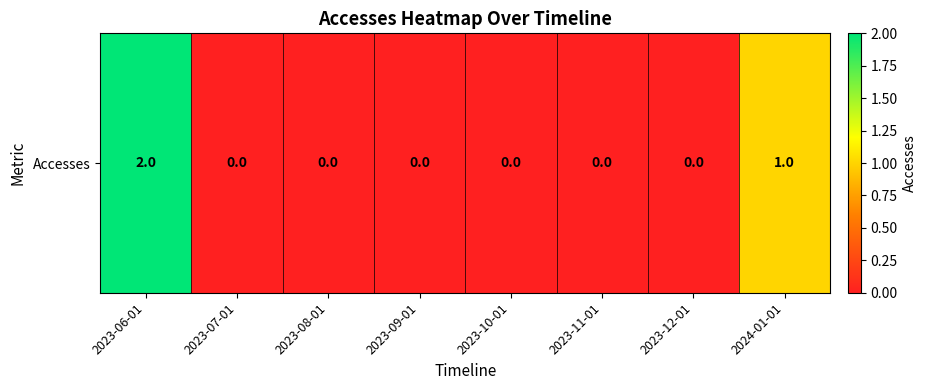

Between 2023-08-01 and 2023-09-01, which is larger?

2023-08-01